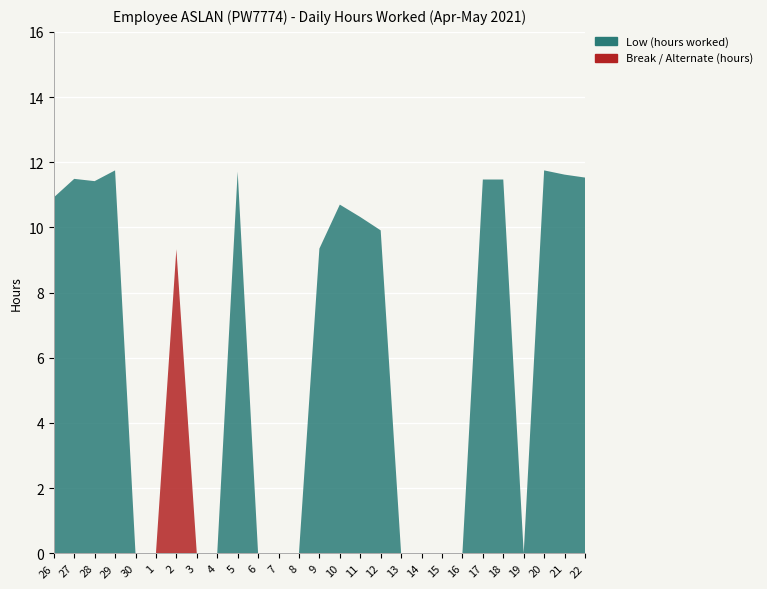

Reading left to right, what are all the values shown in this chart?

Low (hours worked): 26=10.9	27=11.5	28=11.4	29=11.8	30=0.0	1=0.0	2=0.0	3=0.0	4=0.0	5=11.7	6=0.0	7=0.0	8=0.0	9=9.3	10=10.7	11=10.3	12=9.9	13=0.0	14=0.0	15=0.0	16=0.0	17=11.5	18=11.5	19=0.0	20=11.8	21=11.6	22=11.5
Break / Alternate (hours): 26=0.0	27=0.0	28=0.0	29=0.0	30=0.0	1=0.0	2=9.3	3=0.0	4=0.0	5=0.0	6=0.0	7=0.0	8=0.0	9=0.0	10=0.0	11=0.0	12=0.0	13=0.0	14=0.0	15=0.0	16=0.0	17=0.0	18=0.0	19=0.0	20=0.0	21=0.0	22=0.0